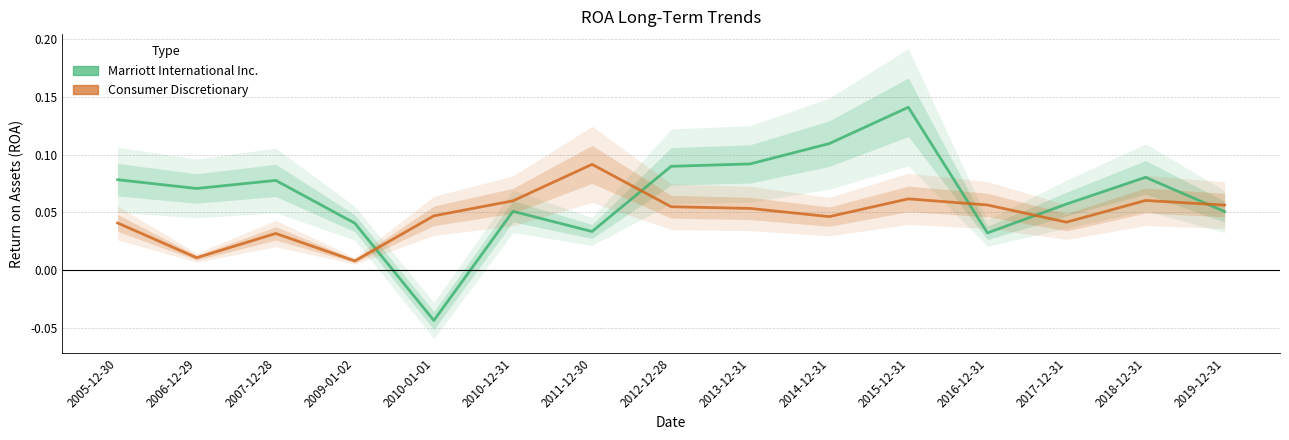

Reading left to right, extract all data points from this chart.

Marriott International Inc.: 2005-12-30=0.1	2006-12-29=0.1	2007-12-28=0.1	2009-01-02=0.0	2010-01-01=-0.0	2010-12-31=0.1	2011-12-30=0.0	2012-12-28=0.1	2013-12-31=0.1	2014-12-31=0.1	2015-12-31=0.1	2016-12-31=0.0	2017-12-31=0.1	2018-12-31=0.1	2019-12-31=0.1
Consumer Discretionary: 2005-12-30=0.0	2006-12-29=0.0	2007-12-28=0.0	2009-01-02=0.0	2010-01-01=0.0	2010-12-31=0.1	2011-12-30=0.1	2012-12-28=0.1	2013-12-31=0.1	2014-12-31=0.0	2015-12-31=0.1	2016-12-31=0.1	2017-12-31=0.0	2018-12-31=0.1	2019-12-31=0.1